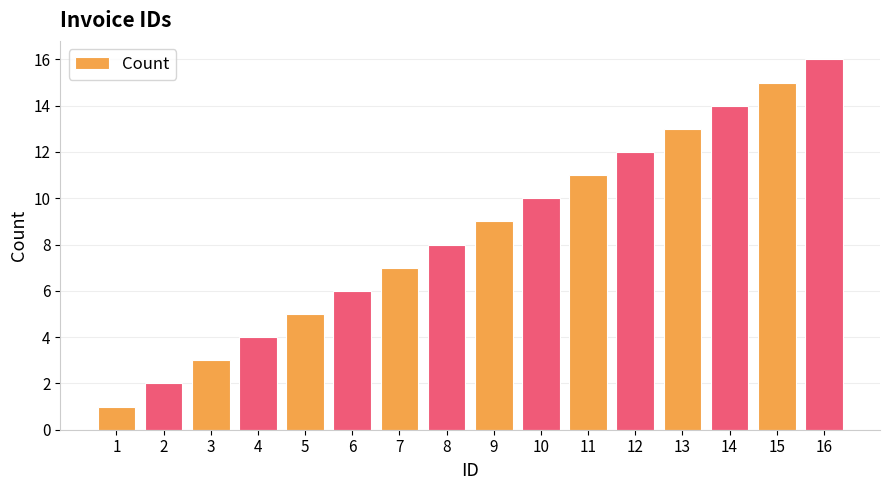

What is the smallest value displayed?

1